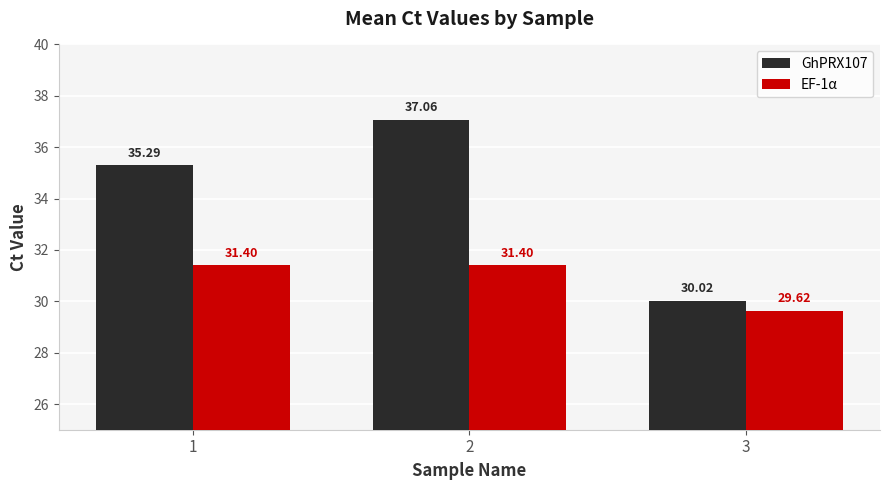

Which series has the widest spread of values?

GhPRX107